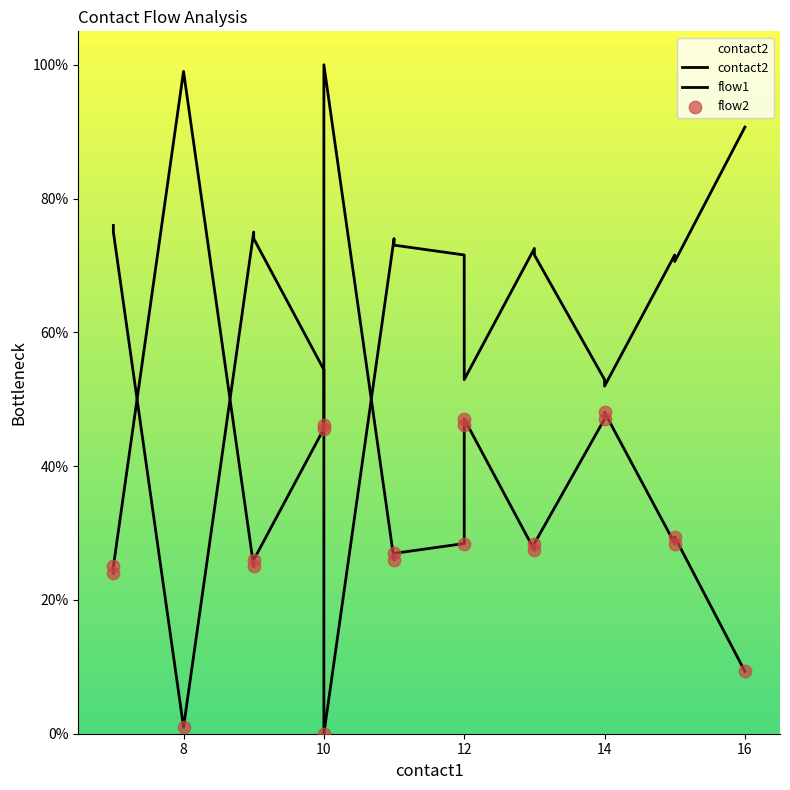

Which series has the largest total across all categories?

flow1